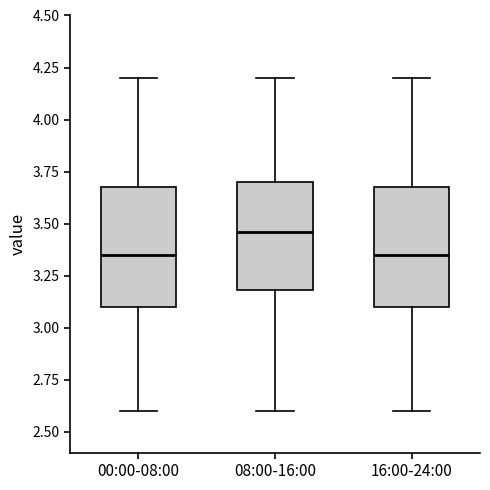

Reading left to right, read every box against the y-axis: the position of its median line, the range the box covers, and the ends of its whiskers. The values are not printed on the chart, so give them approximately, as read against the axis.

00:00-08:00: median 3.35, box 3.10 to 3.70, whiskers 2.60 to 4.20
08:00-16:00: median 3.45, box 3.20 to 3.70, whiskers 2.60 to 4.20
16:00-24:00: median 3.35, box 3.10 to 3.70, whiskers 2.60 to 4.20